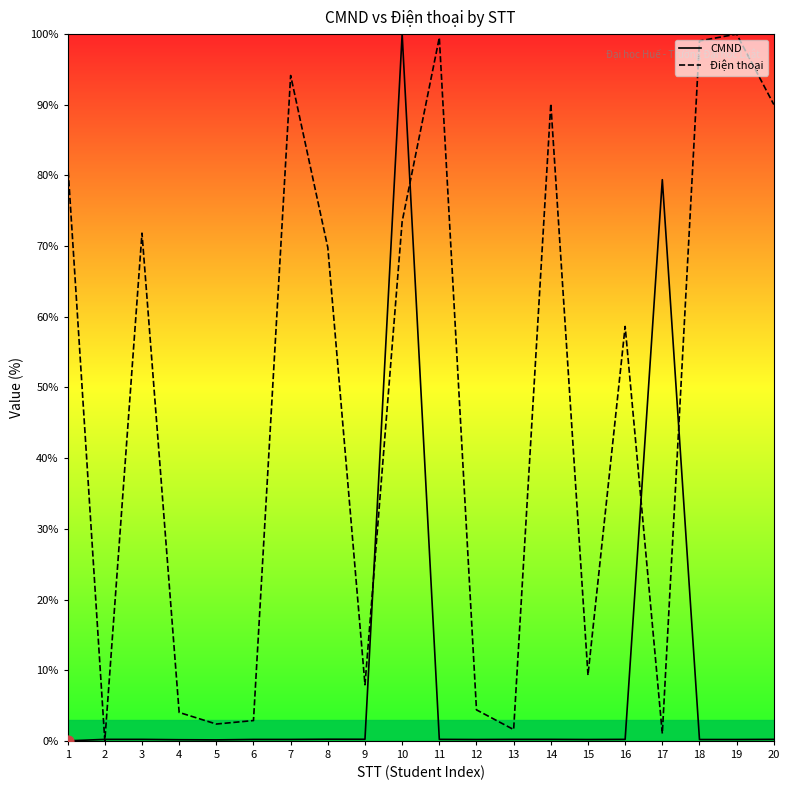

Which series has the largest total across all categories?

Điện thoại